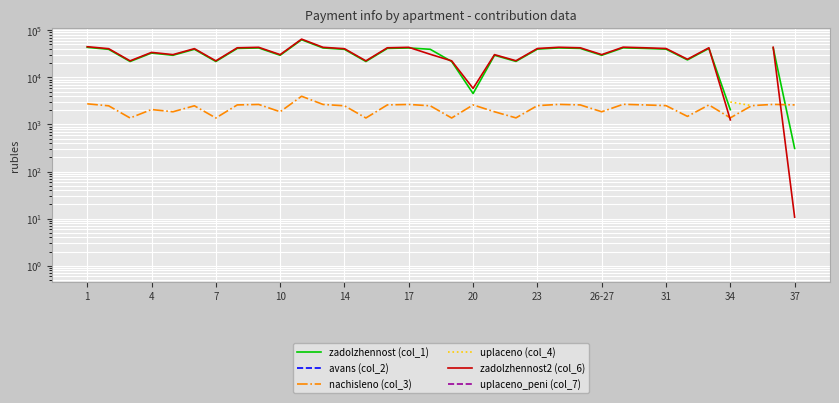

Is the value of avans (col_2) at 13 greater than the value of uplaceno_peni (col_7) at 20?

No